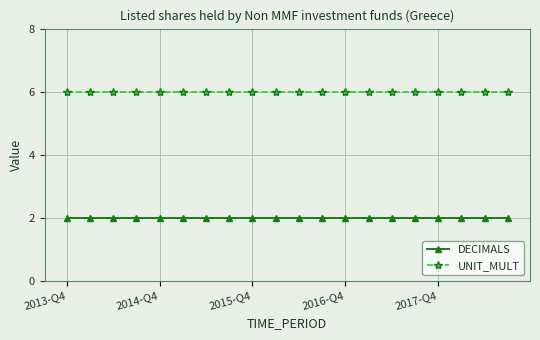

What is the lowest value of the UNIT_MULT series?

6